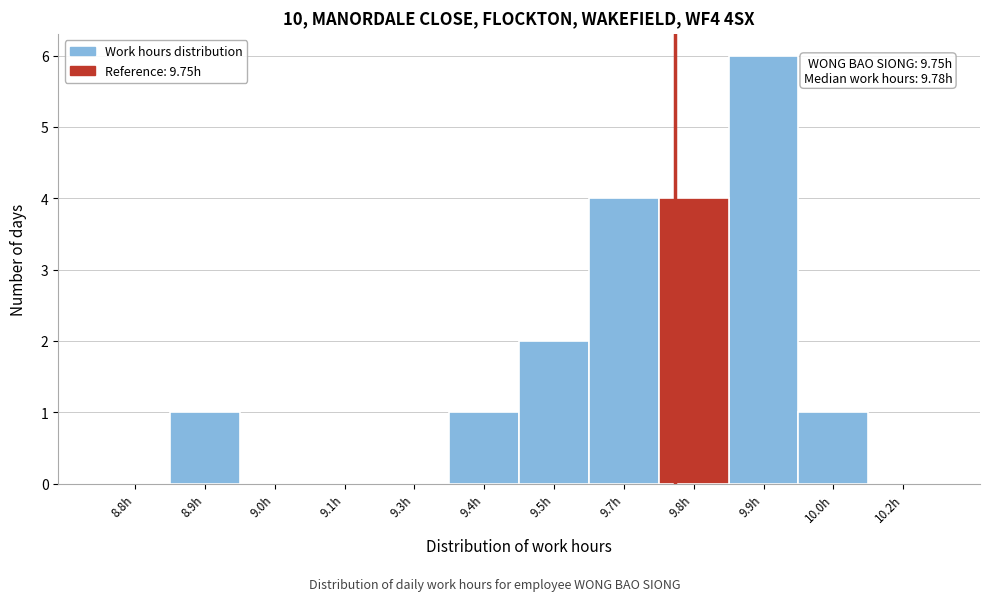

Reading left to right, what are all the values shown in this chart?

8.8h=0	8.9h=1	9.0h=0	9.1h=0	9.3h=0	9.4h=1	9.5h=2	9.7h=4	9.8h=4	9.9h=6	10.0h=1	10.2h=0